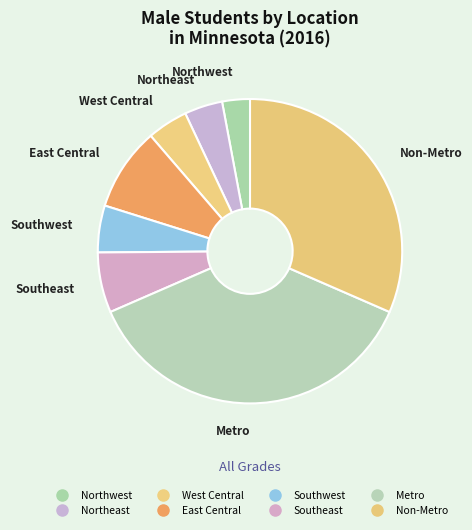

To the nearest percent, what is the difference between the largest and smallest slice percentages?

34%